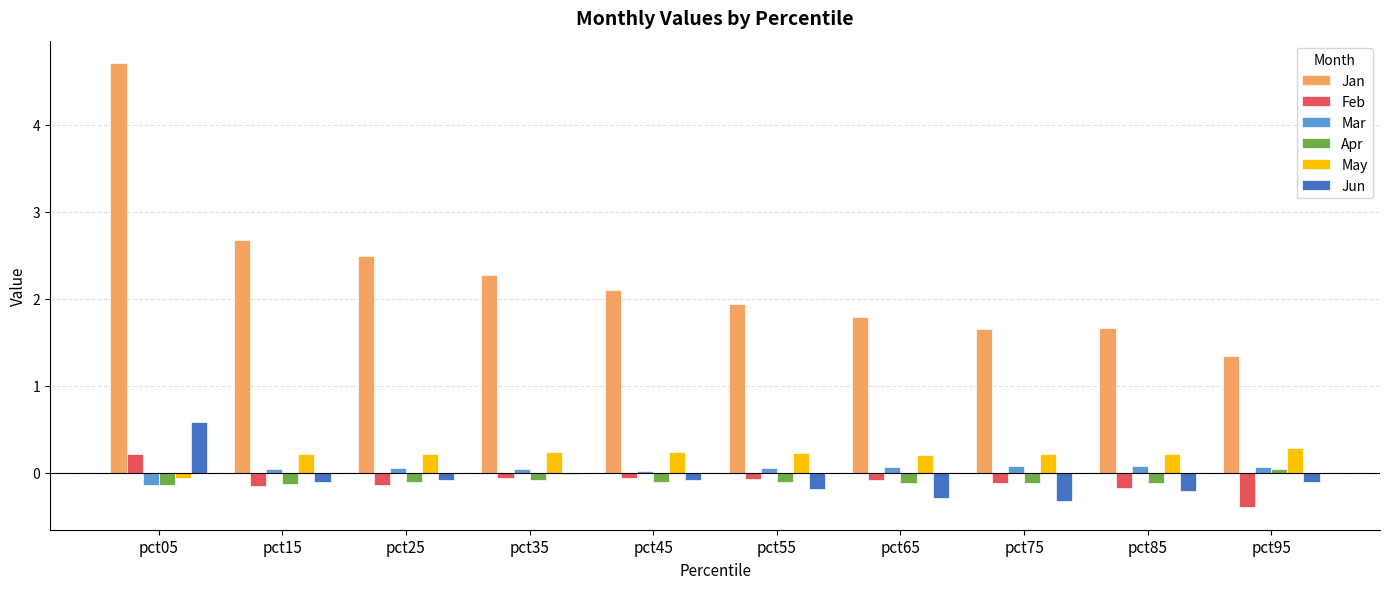

What is the maximum value for Jan?

4.7